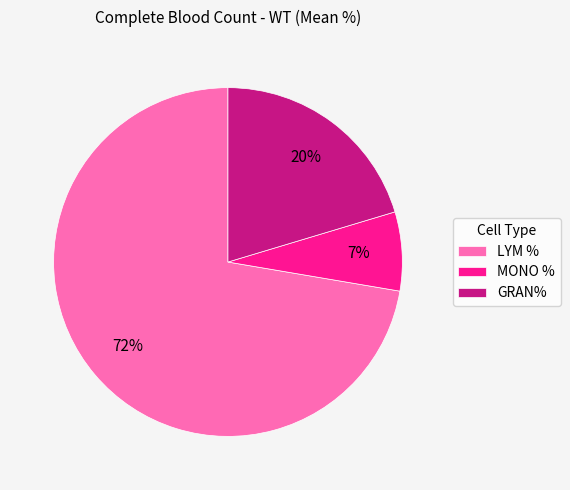

To the nearest percent, what is the combined percentage of MONO % and LYM %?

80%